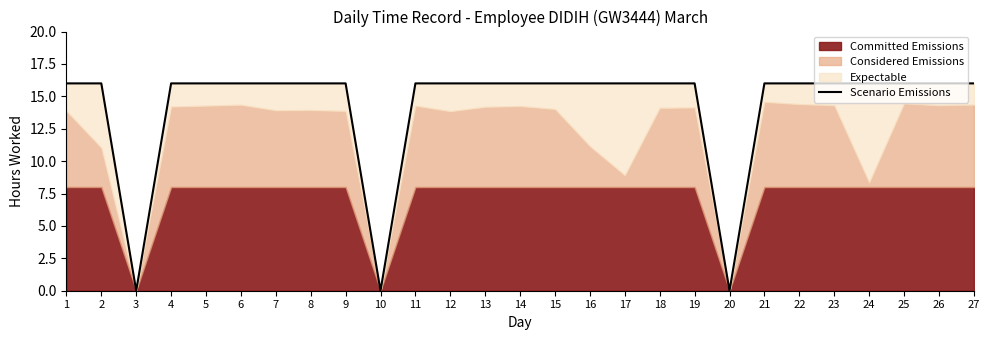

Rank the categories by value from lowest to highest.

3, 10, 20, 1, 2, 4, 5, 6, 7, 8, 9, 11, 12, 13, 14, 15, 16, 17, 18, 19, 21, 22, 23, 24, 25, 26, 27